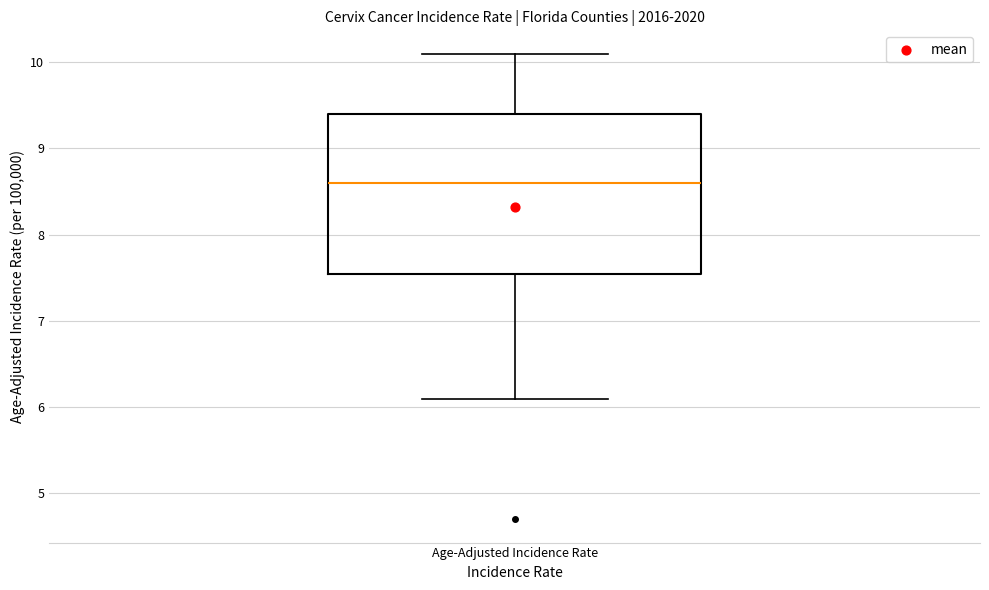

Transcribe this box plot: give where the median line is, the range the box spans, and where the two whiskers end, as read against the y-axis. The values are not printed on the chart, so give them approximately, as read against the axis.

median 8.6, box 7.6 to 9.4, whiskers 6.1 to 10.1